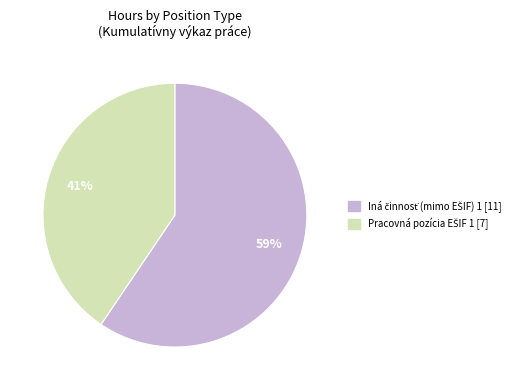

Does any single category account for the majority?

Yes